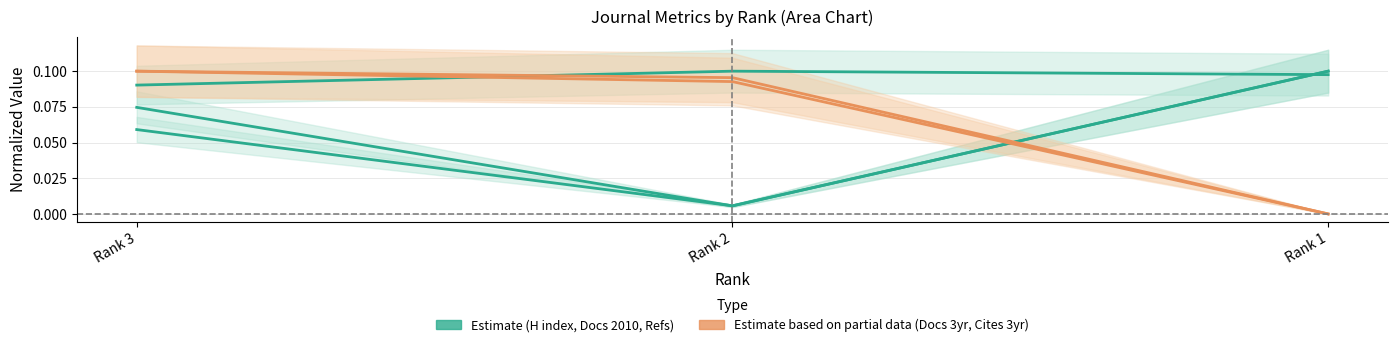

At which label does Total Refs. reach its minimum?

Rank 2